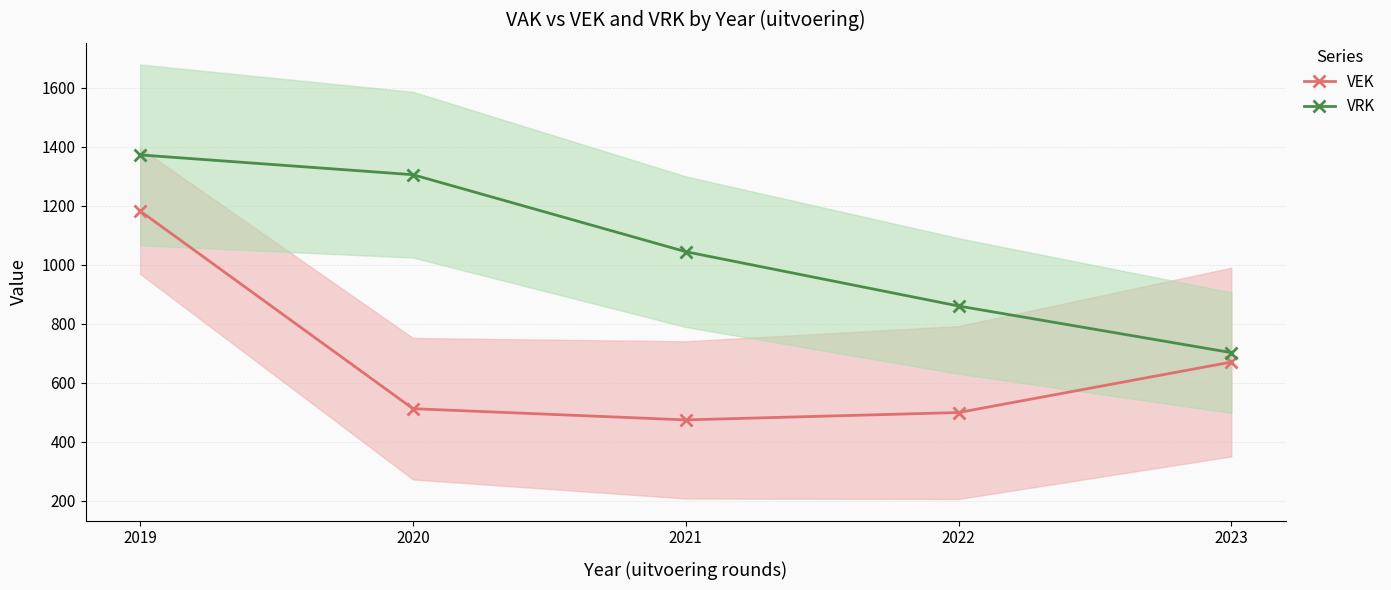

Reading right to left, list all the values displayed in this chart.

VEK: 2023=670	2022=499	2021=474	2020=512	2019=1182
VRK: 2023=702	2022=860	2021=1044	2020=1305	2019=1372